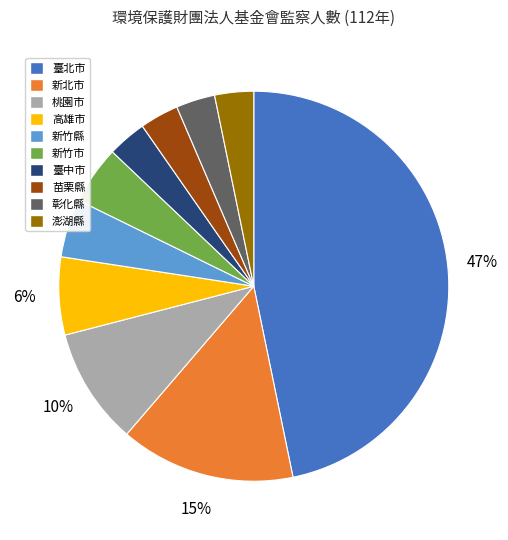

What is the largest slice in the pie chart?

臺北市